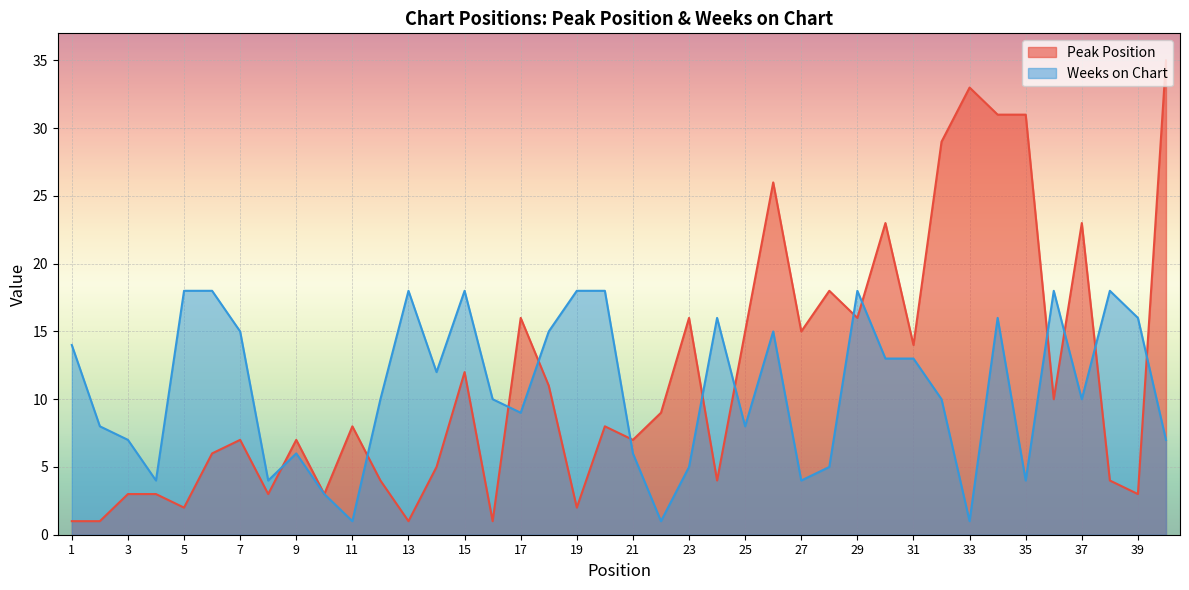

How many distinct data groups are displayed?

2